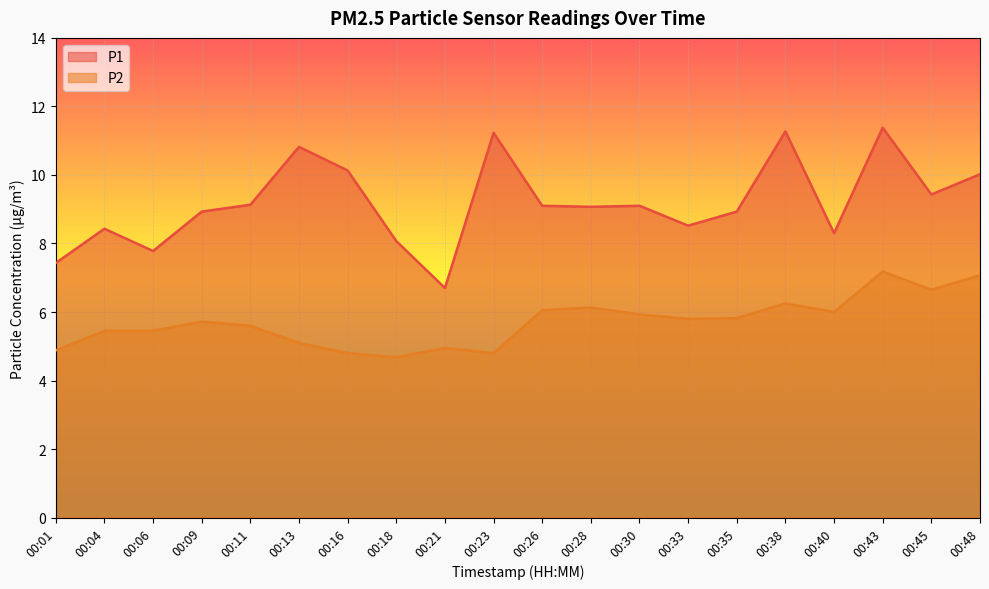

The value of P1 at 00:33 is 8.5. True or false?

True